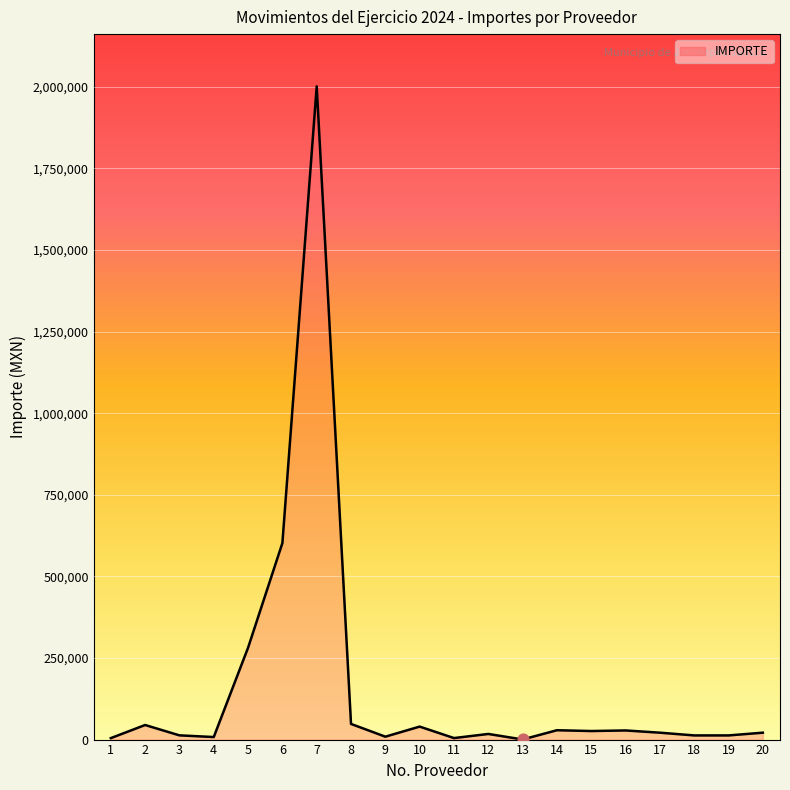

What is the change in value from 1 to 6?

+597743.4